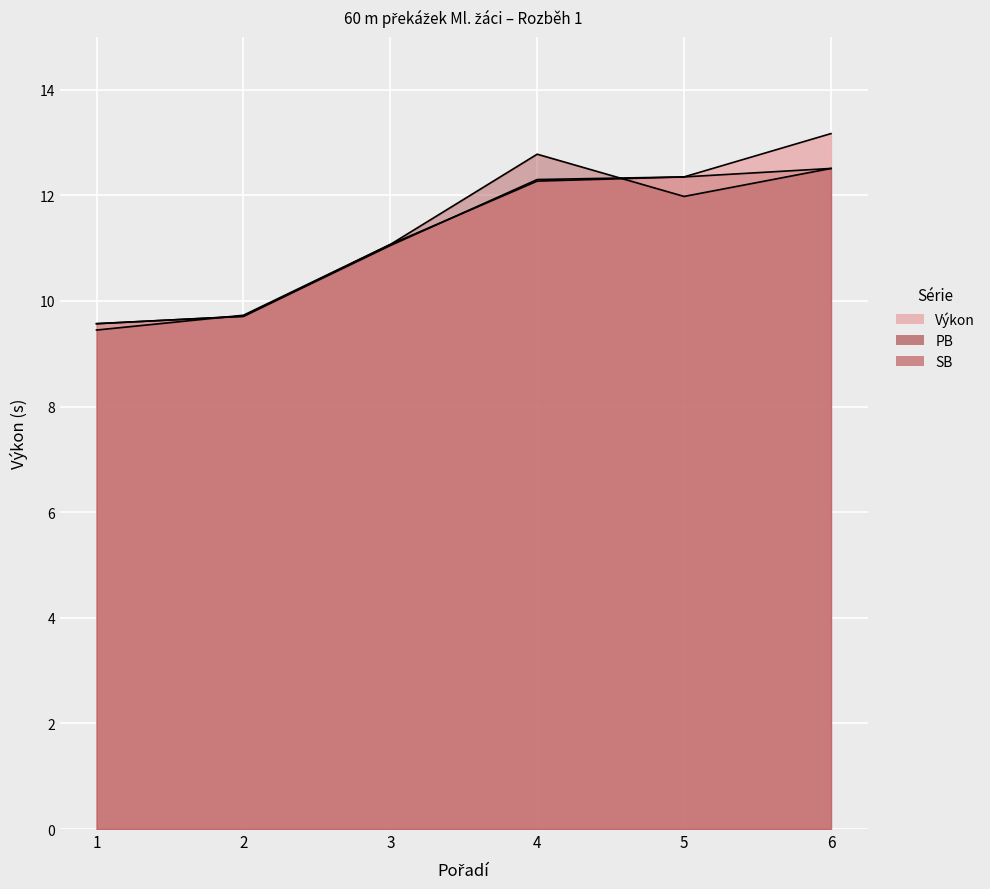

How many lines are shown in the chart?

3